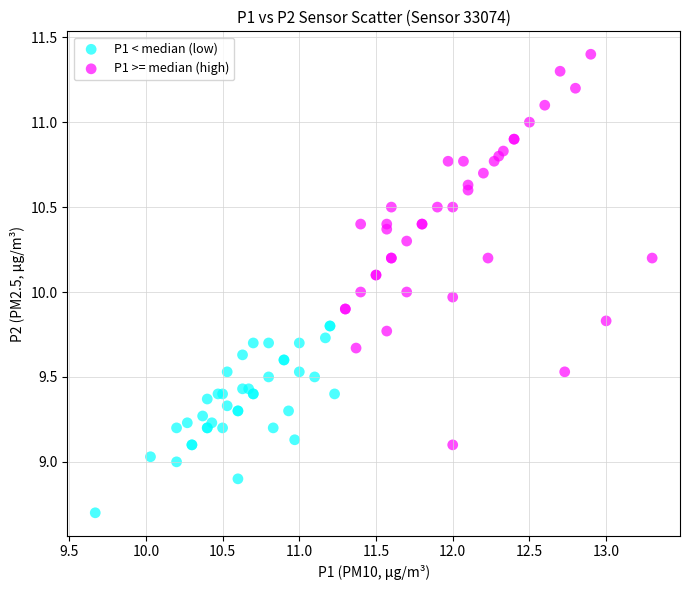

Which series reaches the maximum Y coordinate?

P1 >= median (high)